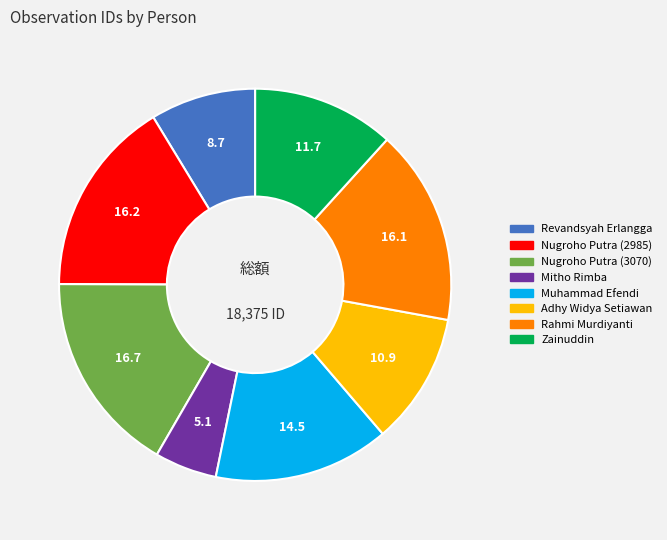

Combined, do Adhy Widya Setiawan and Zainuddin account for over 50%?

No